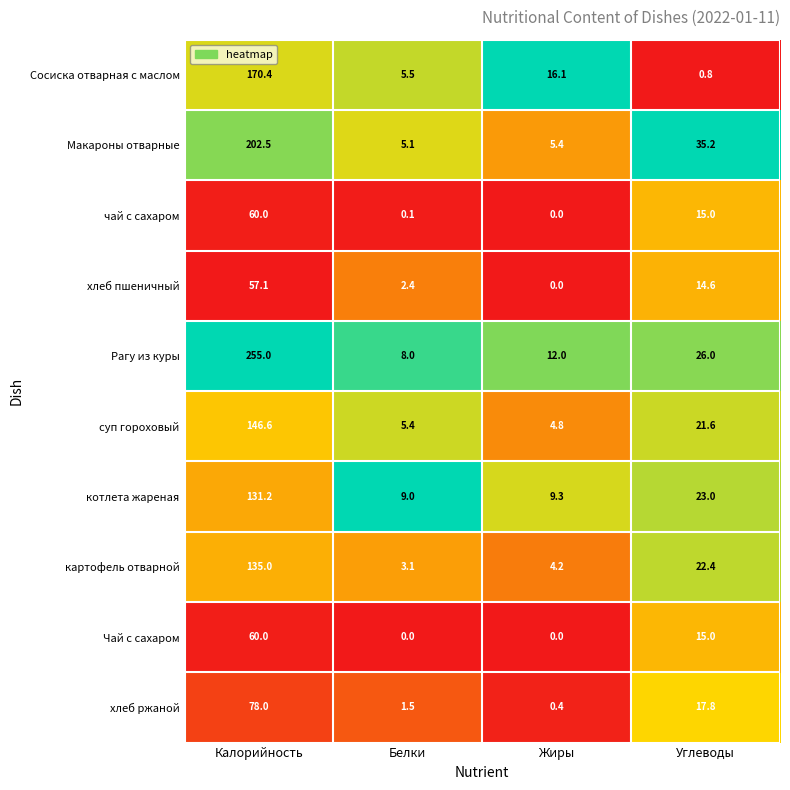

What is the maximum value for хлеб ржаной?

78.0